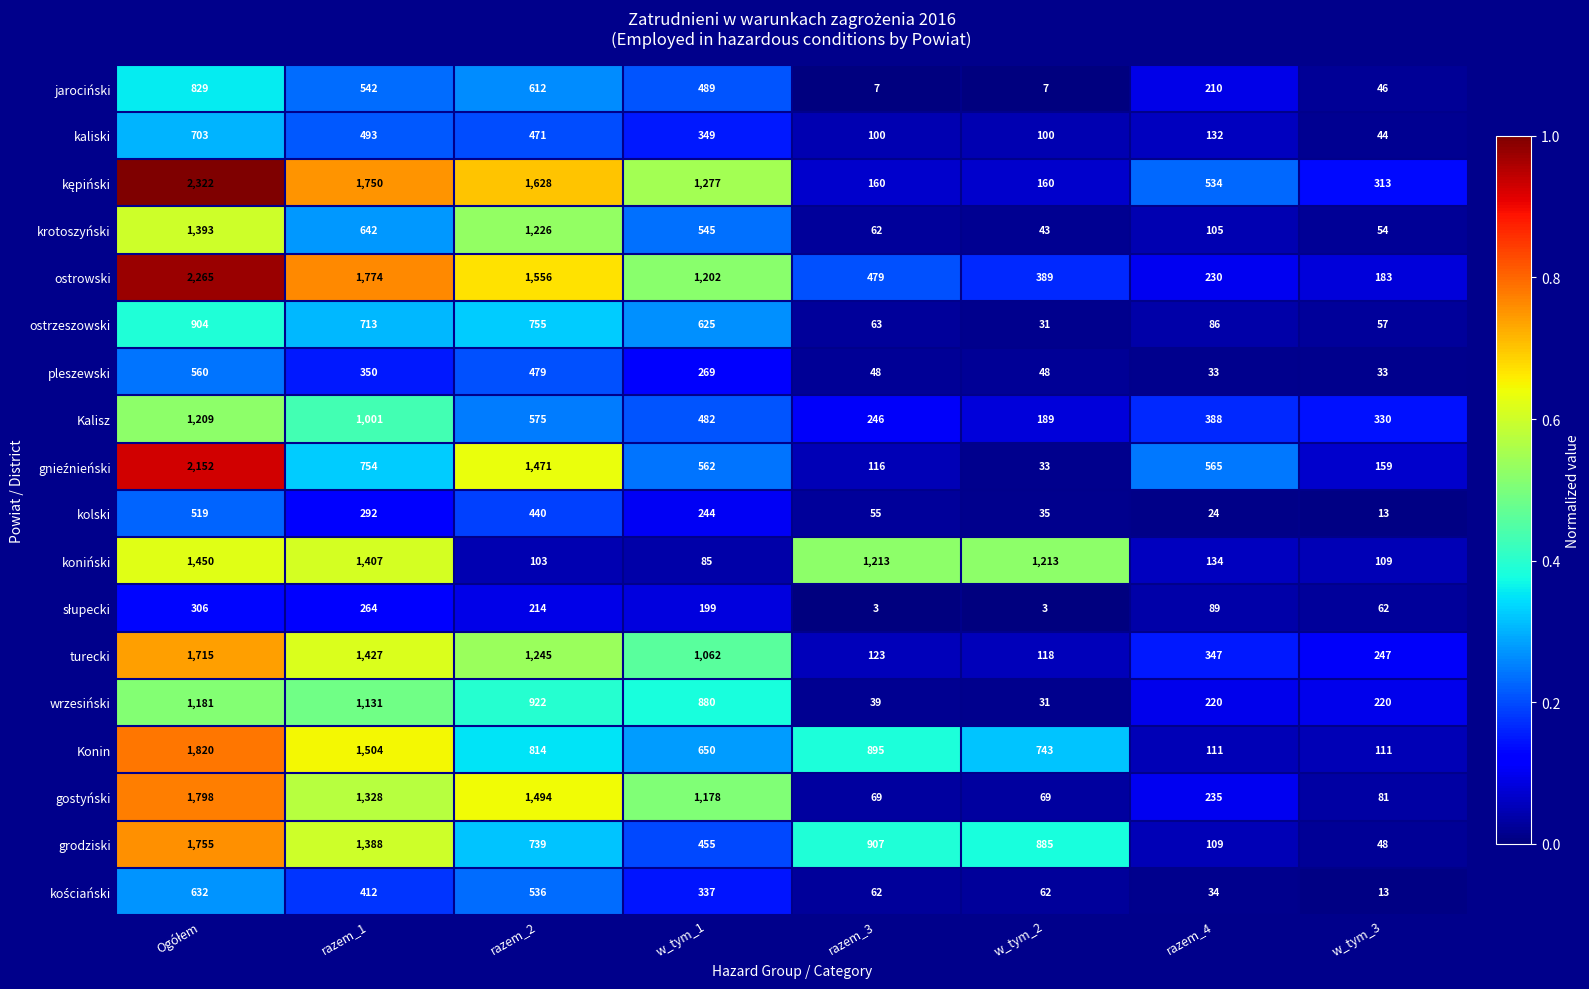

What is the spread (max minus min) of values at razem_2?

1525